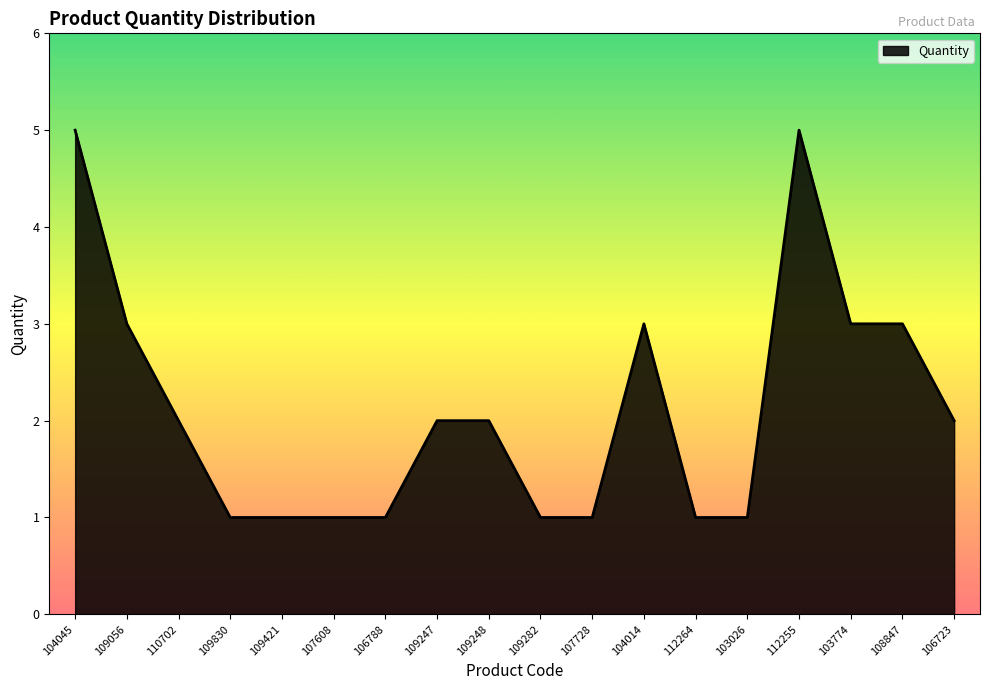

What is the maximum value shown in the chart?

5